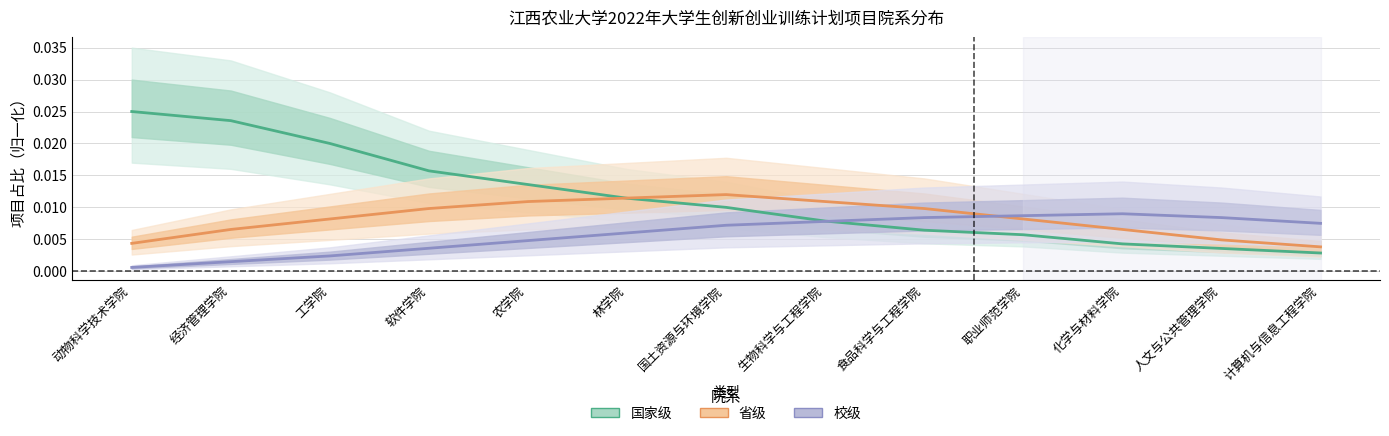

Which label corresponds to the largest value in the chart?

动物科学技术学院